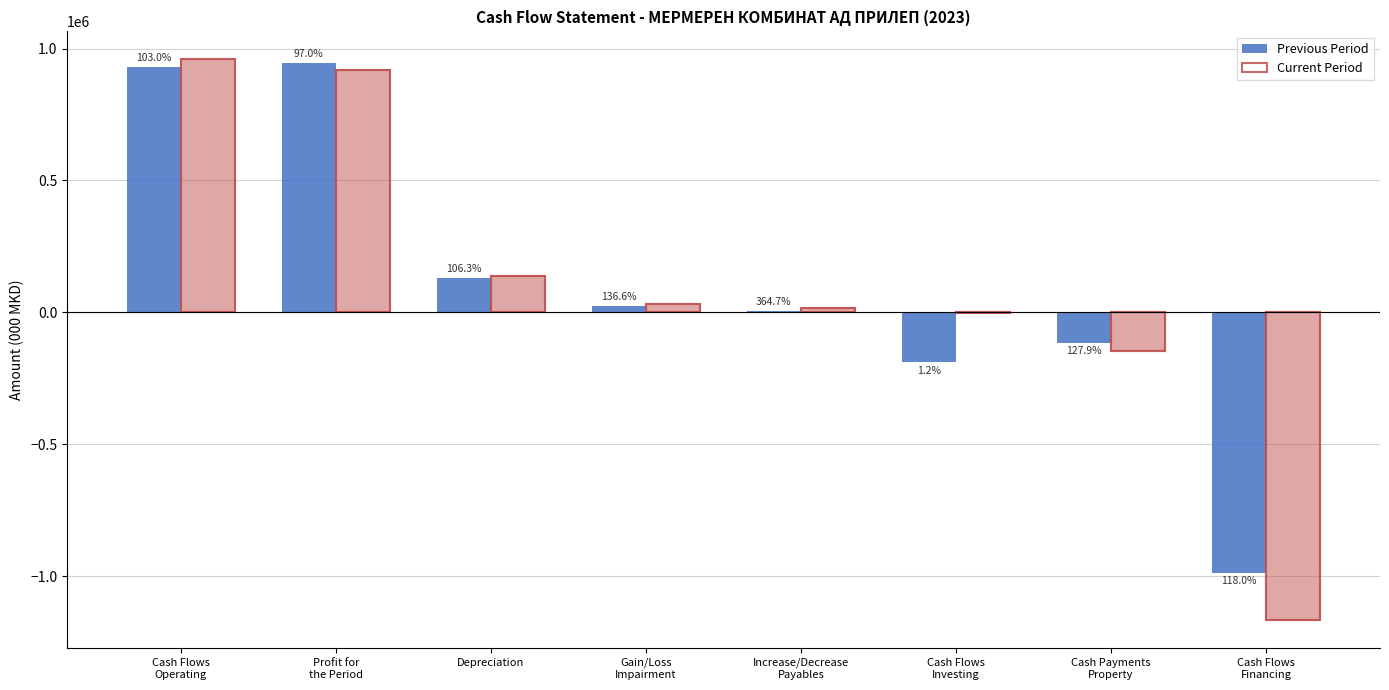

At which label is Previous Period closest to -21433?

Increase/Decrease
Payables